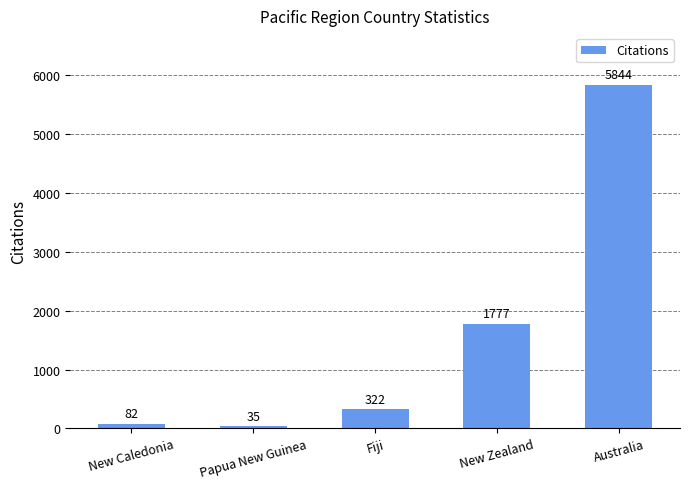

Where is the data nearest to the value 2939?

New Zealand